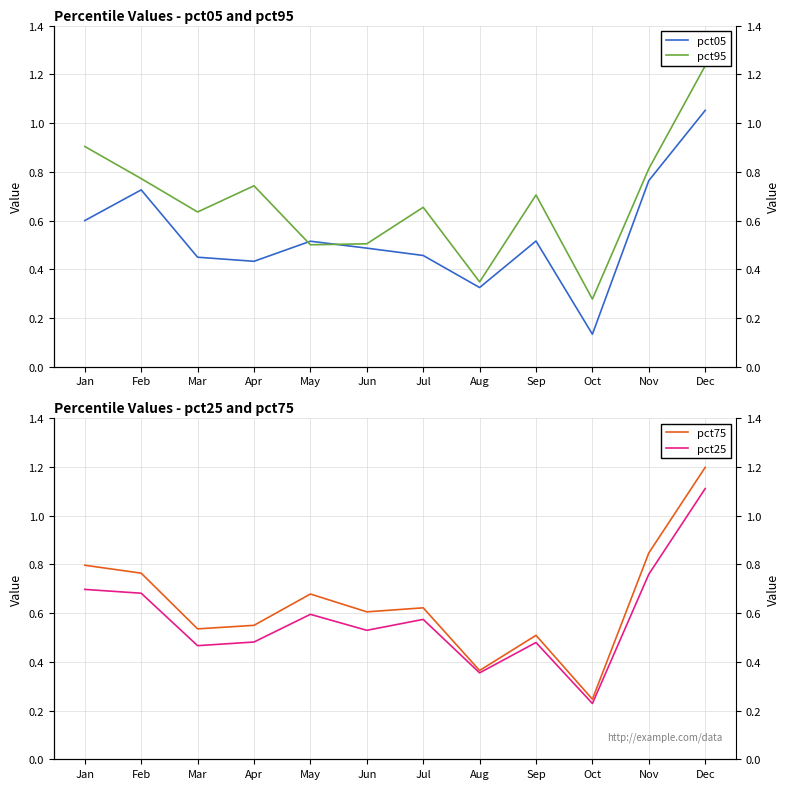

True or false: pct25 and pct05 cross at least once.

True